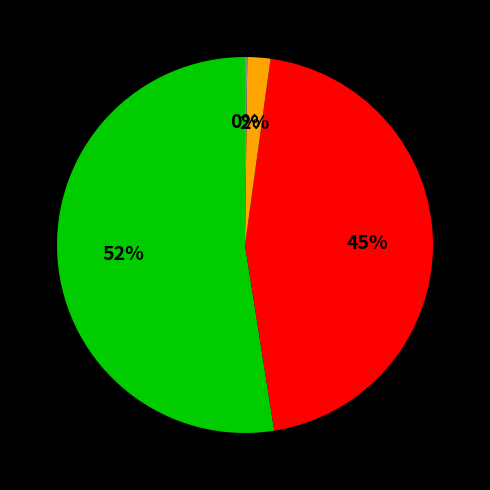

To the nearest percent, what is the average slice percentage?

25%